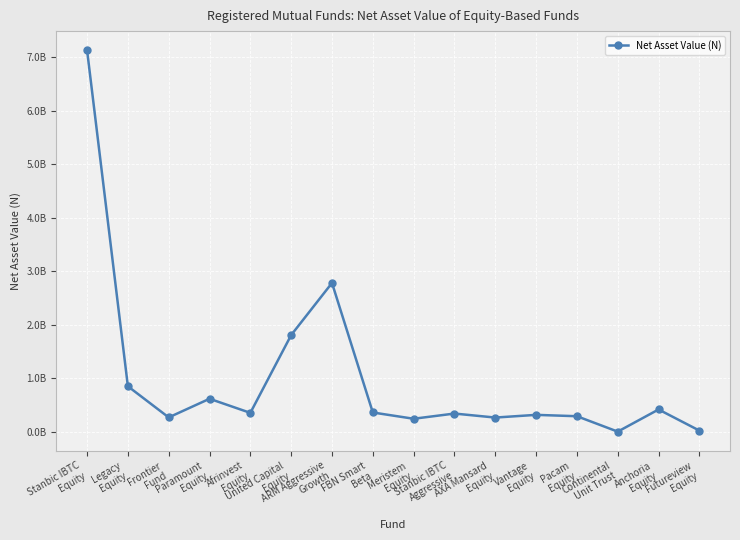

Reading left to right, what are all the values shown in this chart?

7131889962.0	852582662.8	271216369.3	619320430.0	356036796.1	1809592390.0	2783061013.0	363029456.1	246108114.6	343181205.7	268396464.0	318732055.0	293445925.7	5504478.3	419316065.7	24876012.7